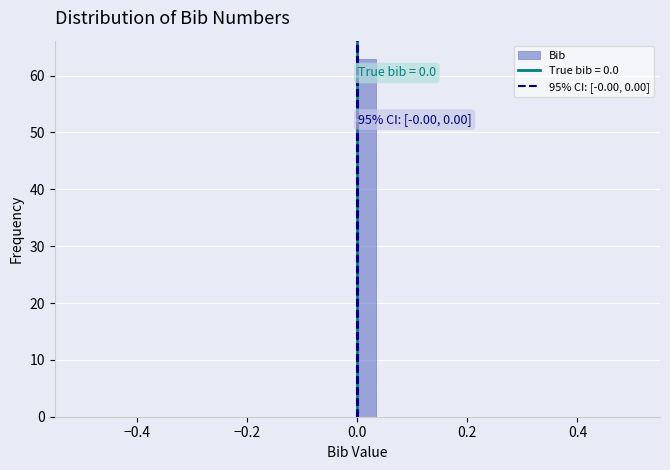

Around what value on the x-axis is the tallest bar? Give the approximate position of its centre, as read against the axis.

0.02